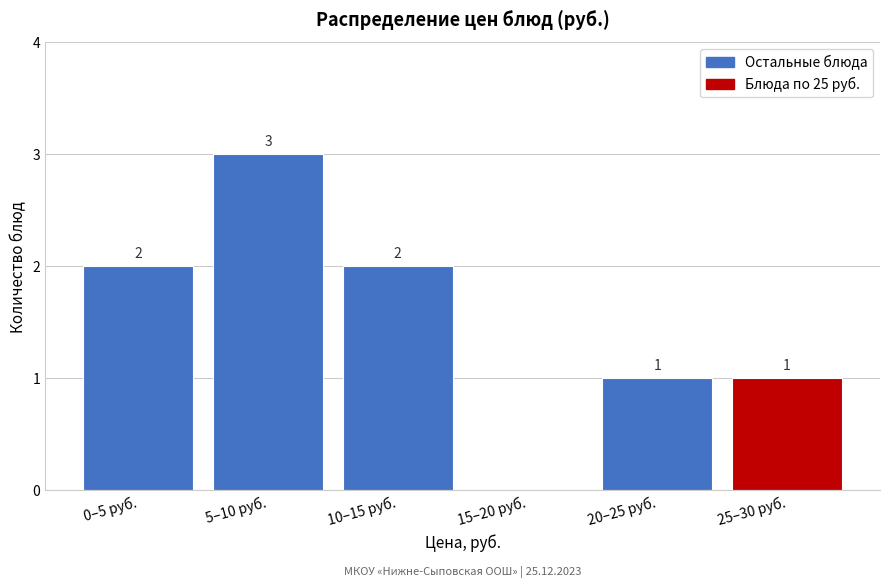

Reading right to left, extract all data points from this chart.

25–30 руб.=1	20–25 руб.=1	15–20 руб.=0	10–15 руб.=2	5–10 руб.=3	0–5 руб.=2